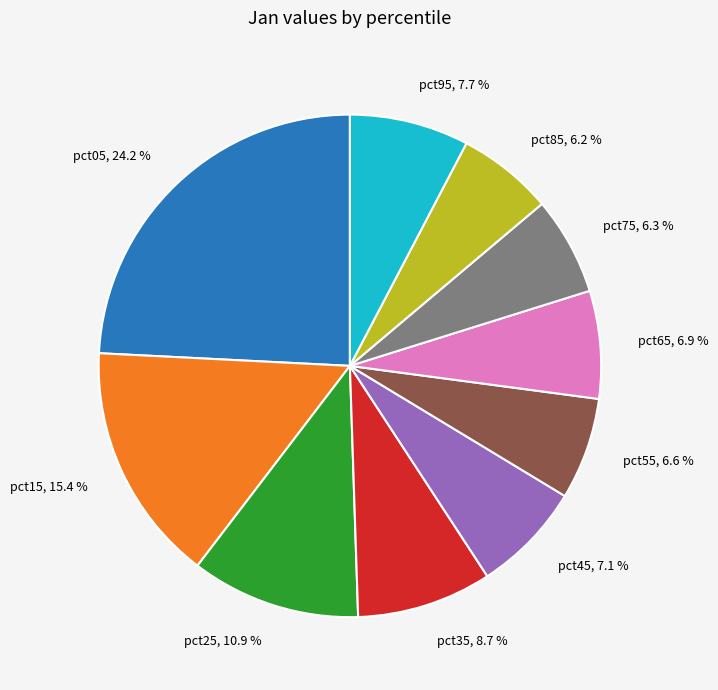

How many slices are in this pie chart?

10